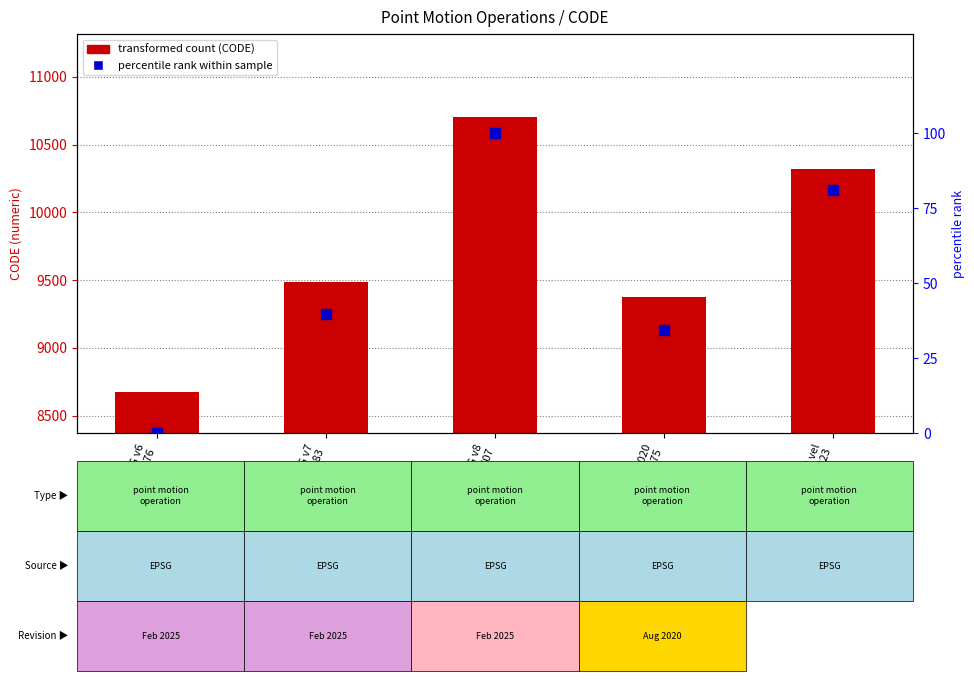

At which category is the sum across all series the highest?

CVG v8
10707